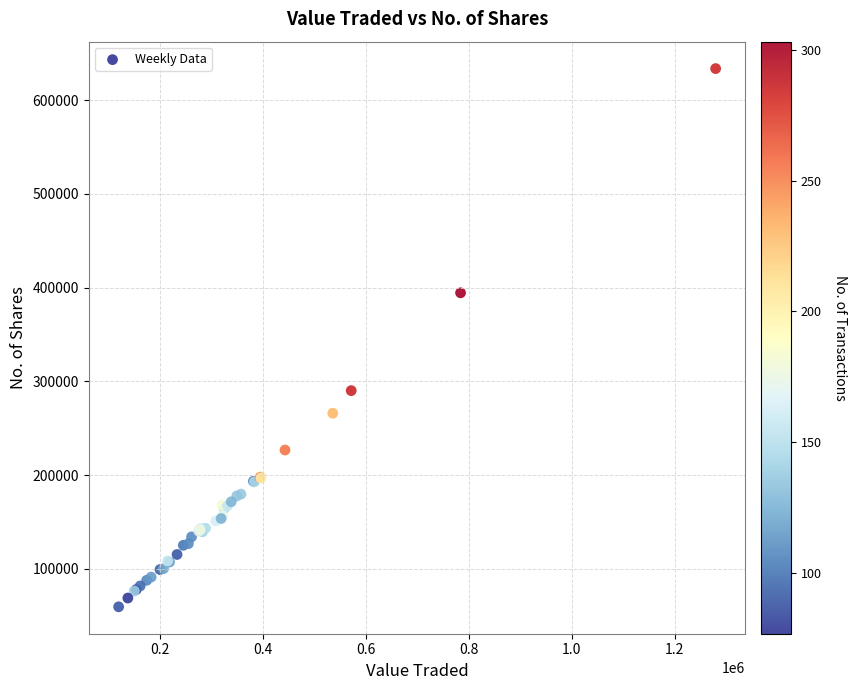

What Y value in the scatter plot is closest to 346541?

394417